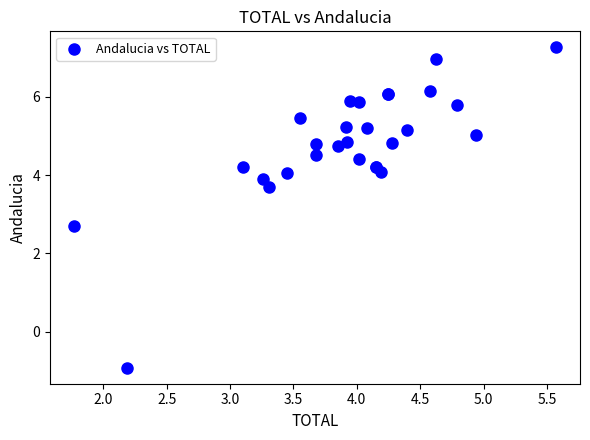

What Y value in the scatter plot is closest to 3?

2.7